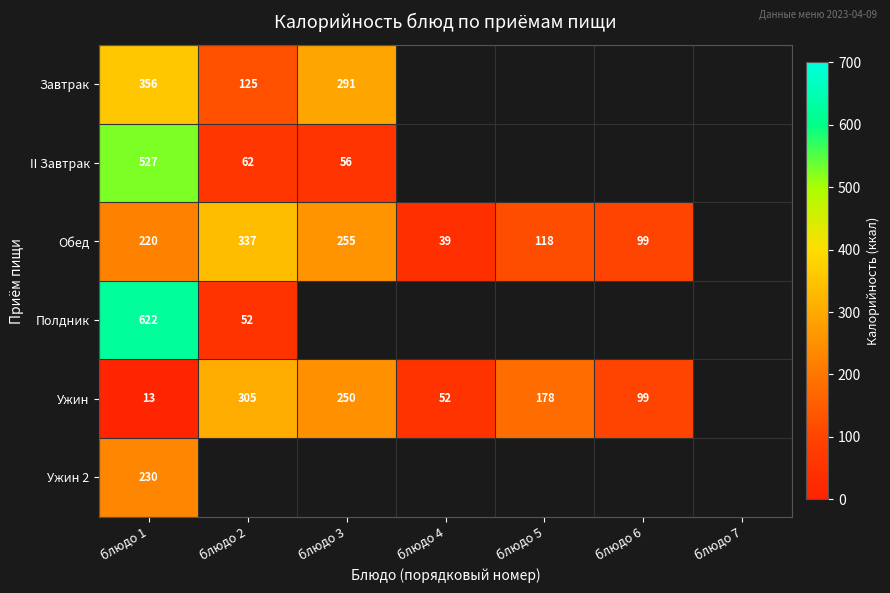

What is the spread (max minus min) of values at блюдо 1?

609